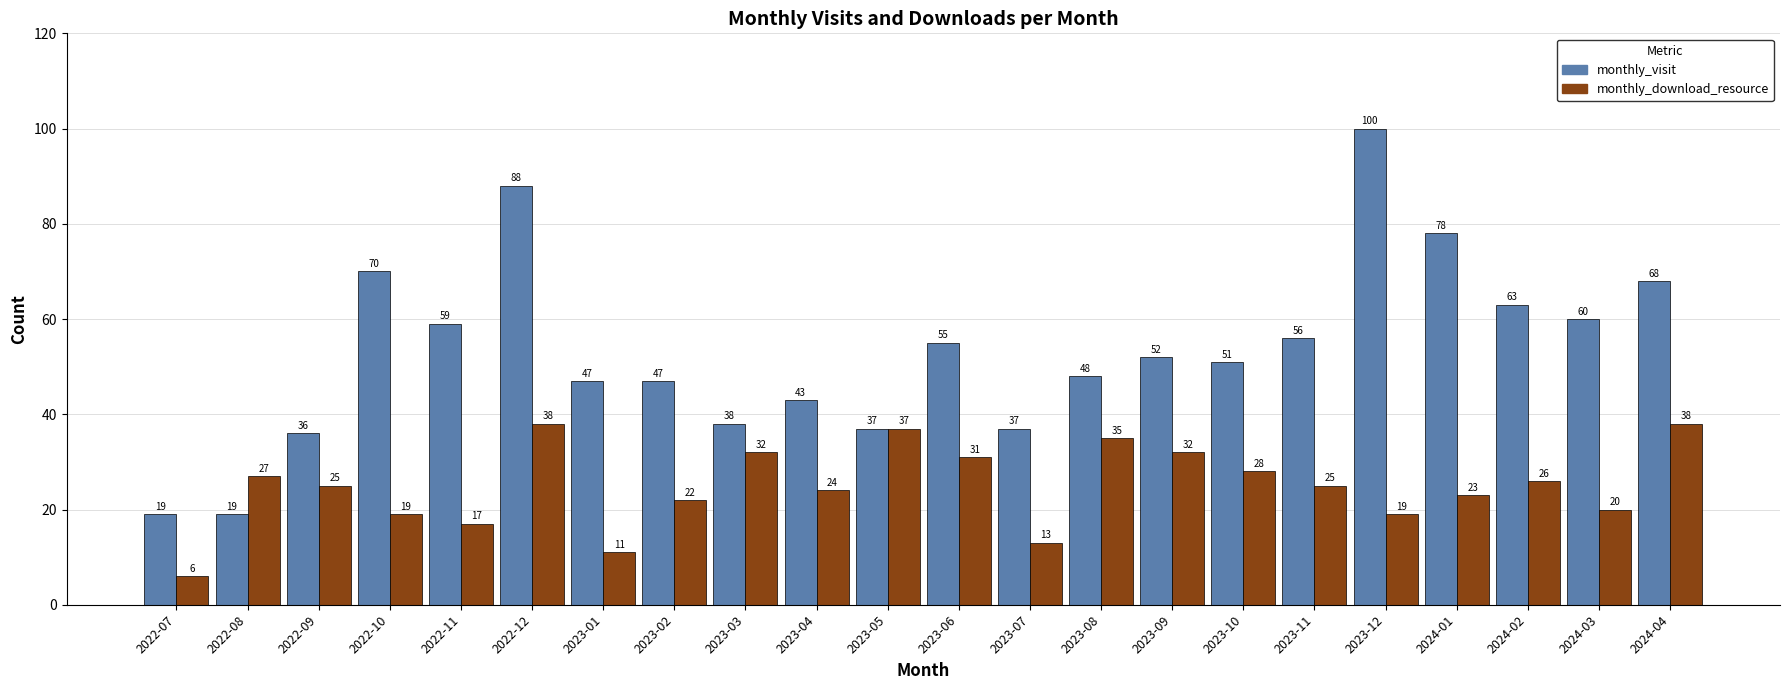

Reading left to right, list all the values displayed in this chart.

monthly_visit: 2022-07=19	2022-08=19	2022-09=36	2022-10=70	2022-11=59	2022-12=88	2023-01=47	2023-02=47	2023-03=38	2023-04=43	2023-05=37	2023-06=55	2023-07=37	2023-08=48	2023-09=52	2023-10=51	2023-11=56	2023-12=100	2024-01=78	2024-02=63	2024-03=60	2024-04=68
monthly_download_resource: 2022-07=6	2022-08=27	2022-09=25	2022-10=19	2022-11=17	2022-12=38	2023-01=11	2023-02=22	2023-03=32	2023-04=24	2023-05=37	2023-06=31	2023-07=13	2023-08=35	2023-09=32	2023-10=28	2023-11=25	2023-12=19	2024-01=23	2024-02=26	2024-03=20	2024-04=38